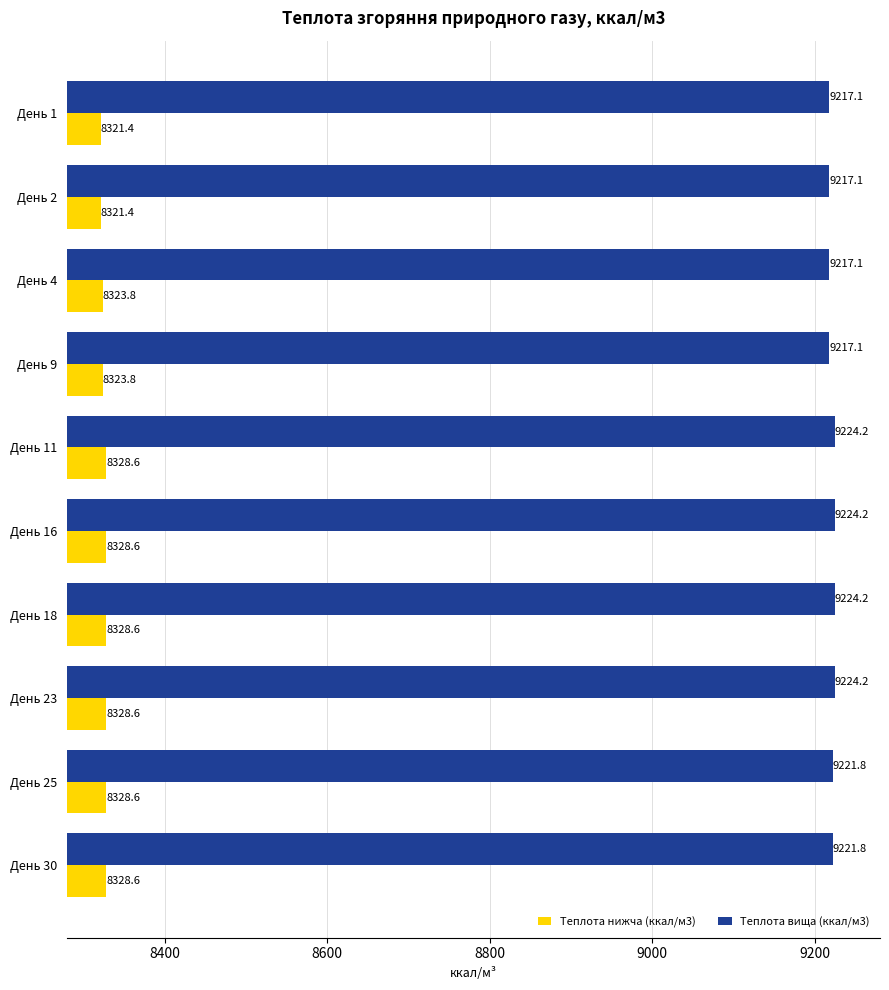

Between День 2 and День 9, which series saw the biggest shift?

Теплота нижча (ккал/м3)